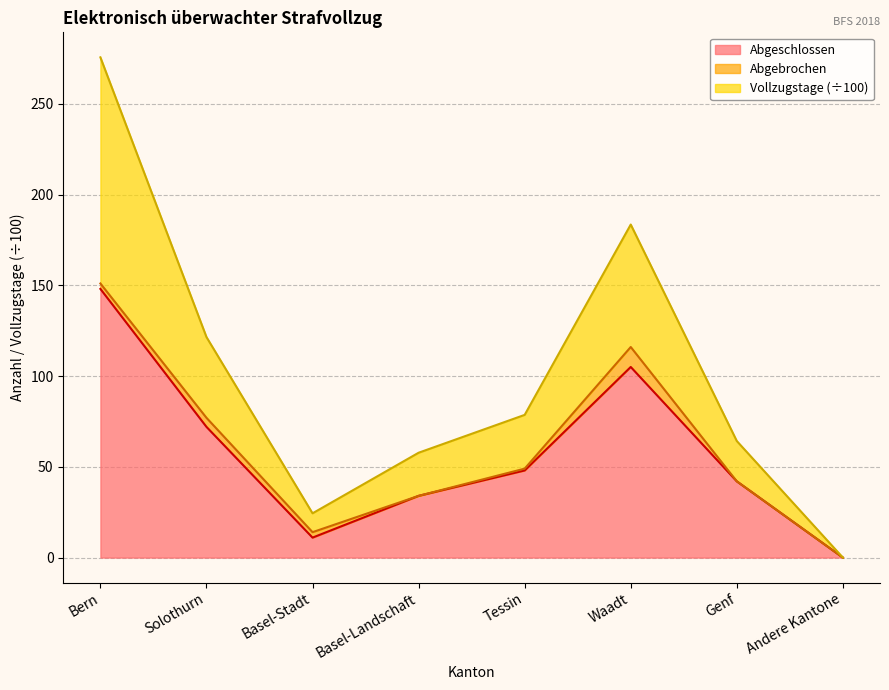

Which category has the lowest value in the Abgeschlossen series?

Andere Kantone